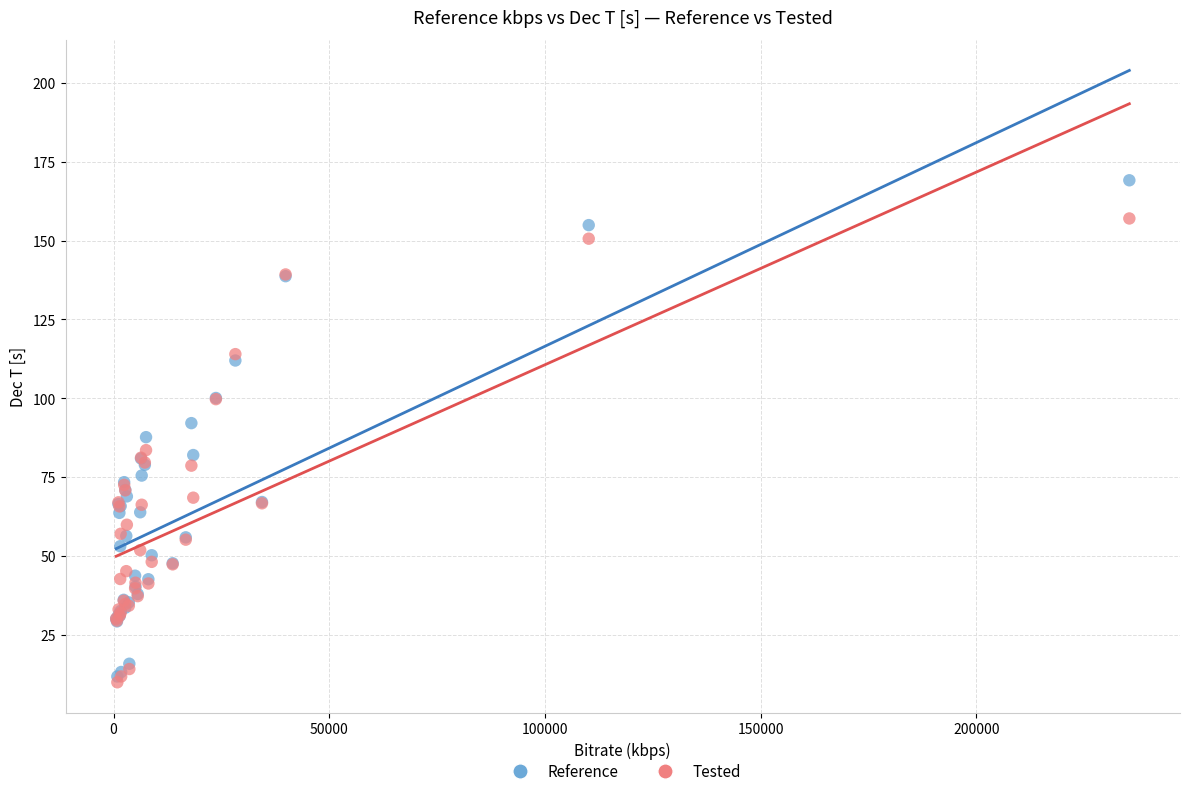

Which series has the widest spread of Y values?

Reference